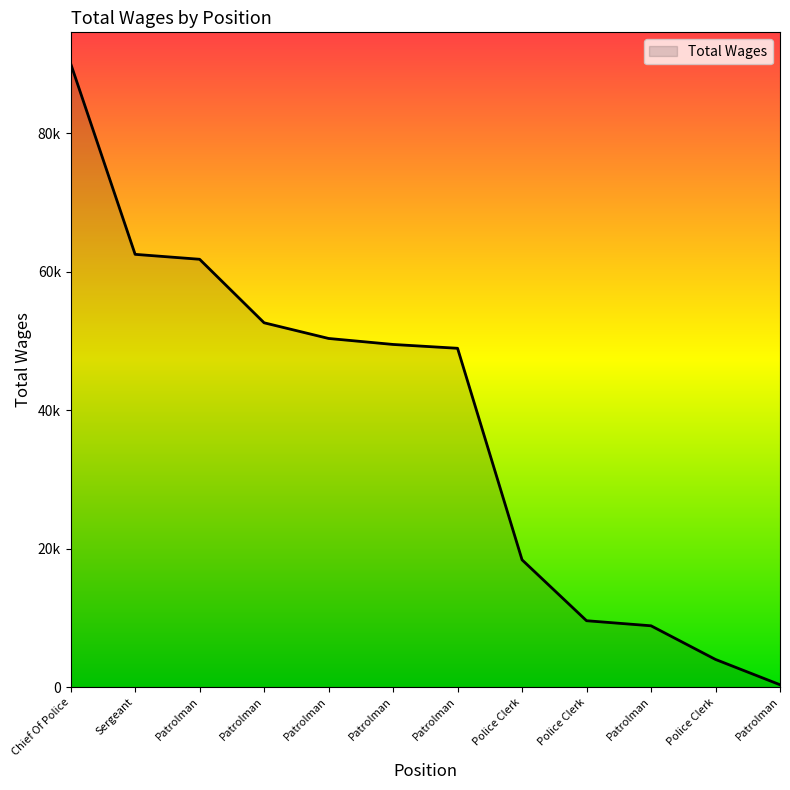

The value at Patrolman is 61784. True or false?

True